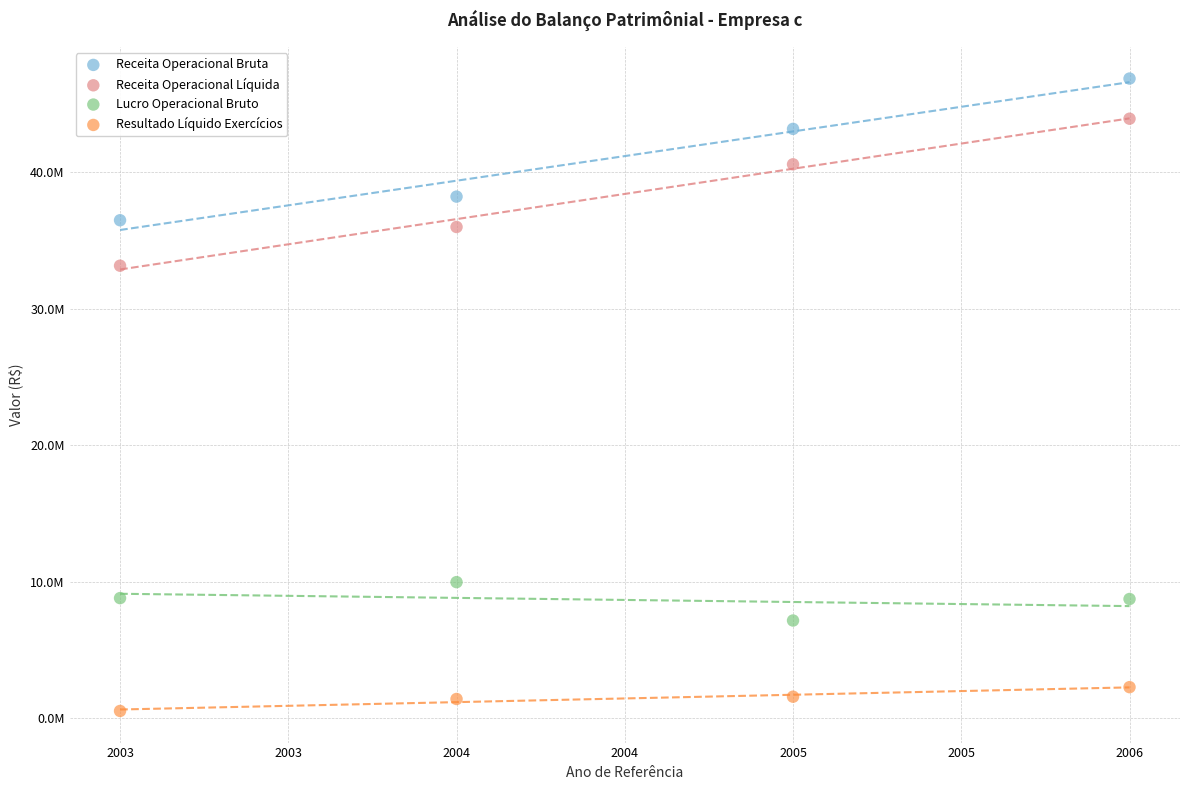

What are all the series names shown in the legend?

Receita Operacional Bruta, Receita Operacional Líquida, Lucro Operacional Bruto, Resultado Líquido Exercícios